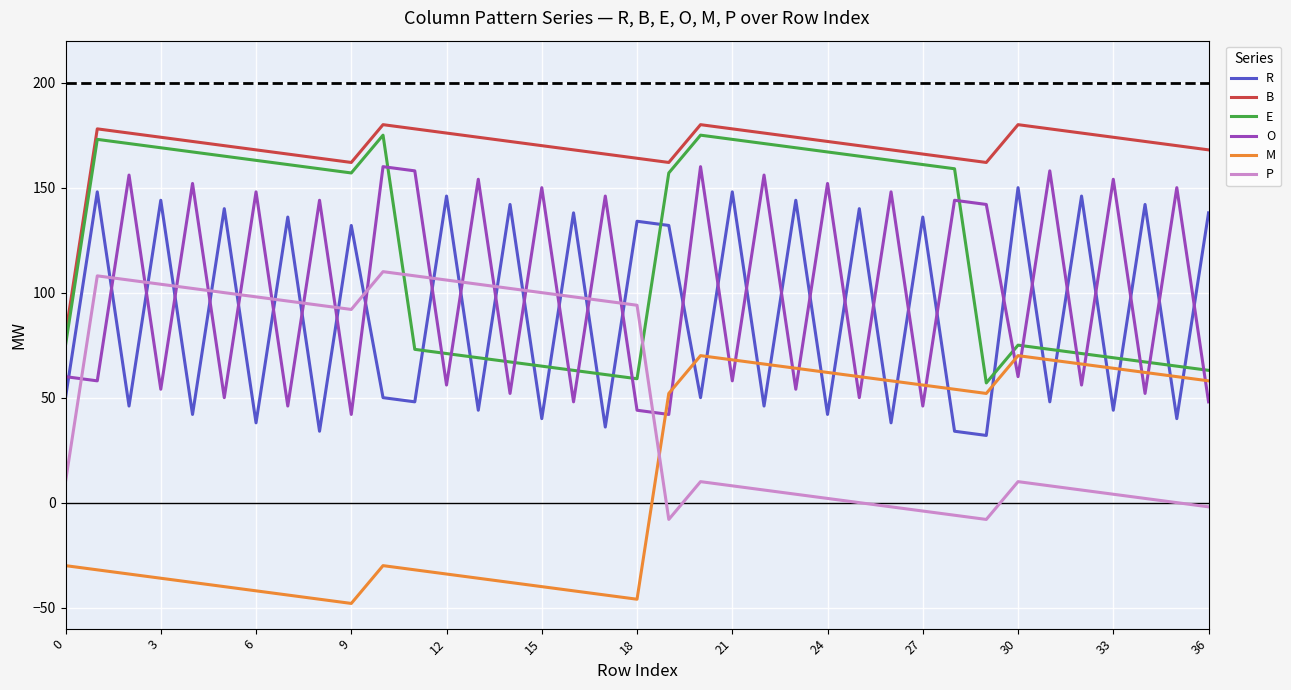

What is the difference between the maximum and minimum values in the E series?

118